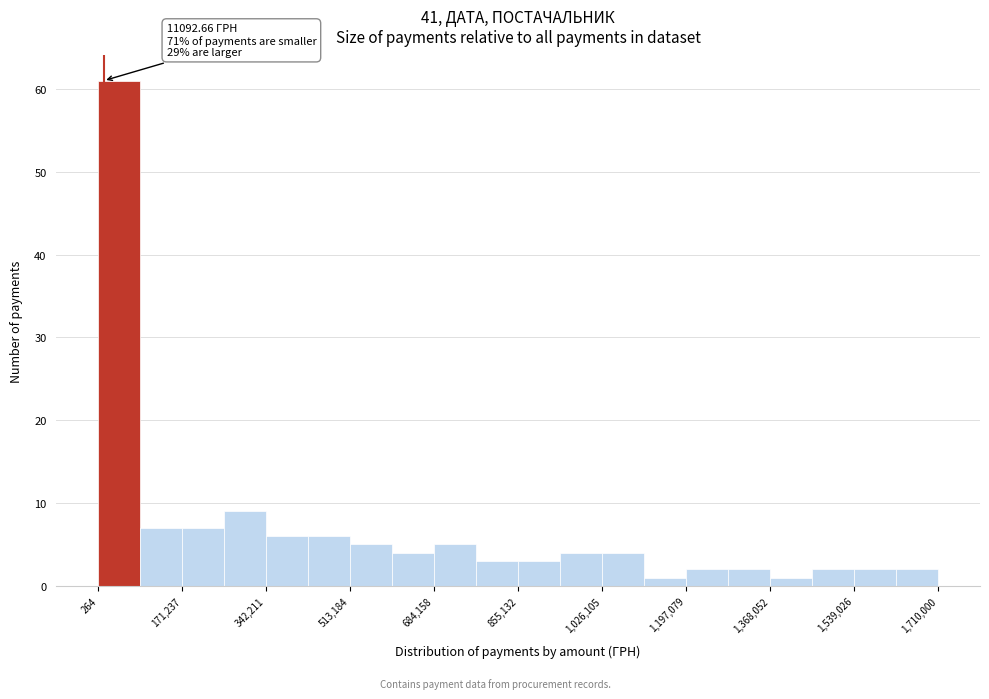

Over which range of the x-axis is the bar tallest?

0 to 80000